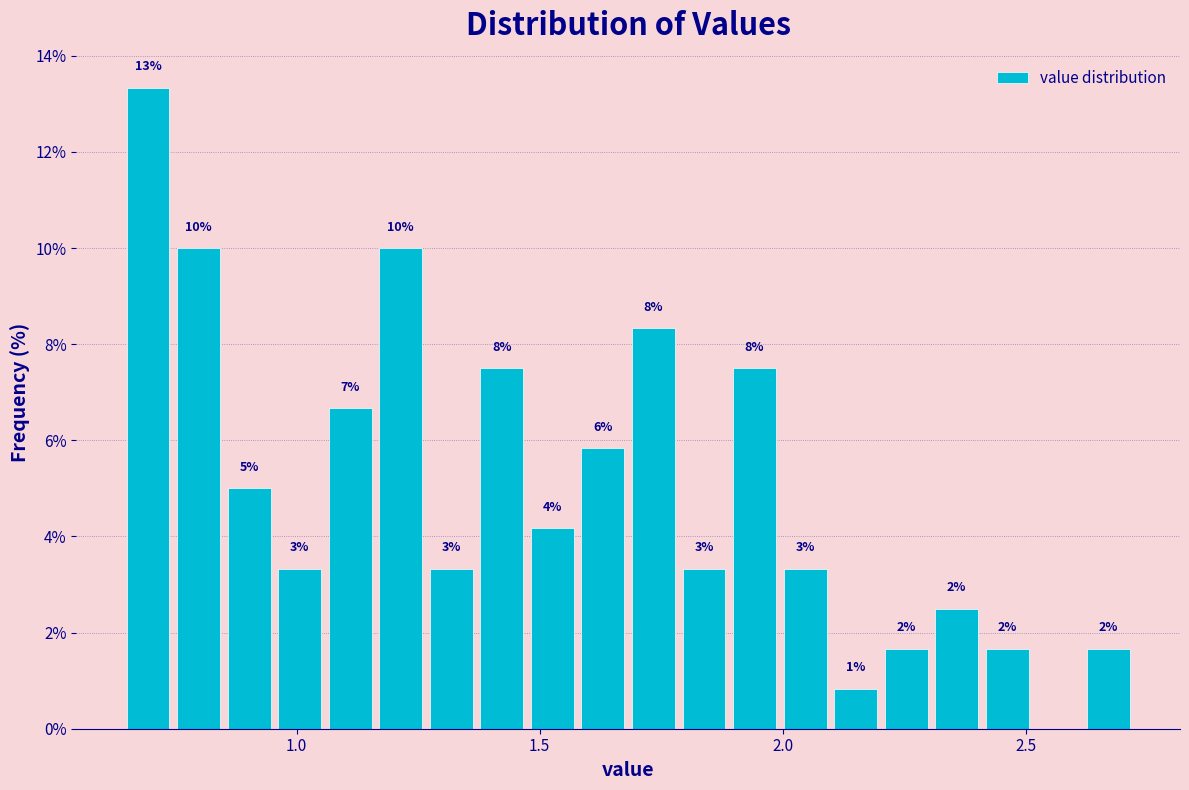

Read against the x-axis, roughly where is the centre of the tallest bar?

0.70